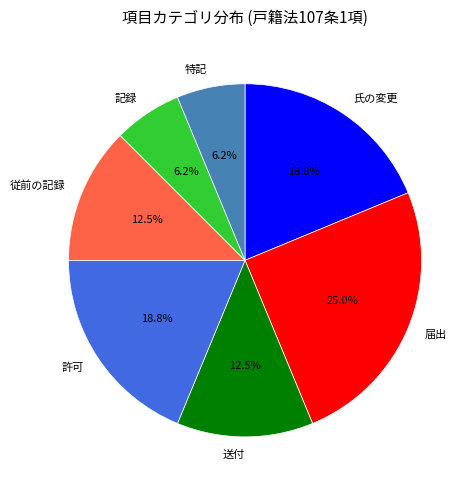

What is the ratio of the value at 許可 to the value at 特記?

3.0